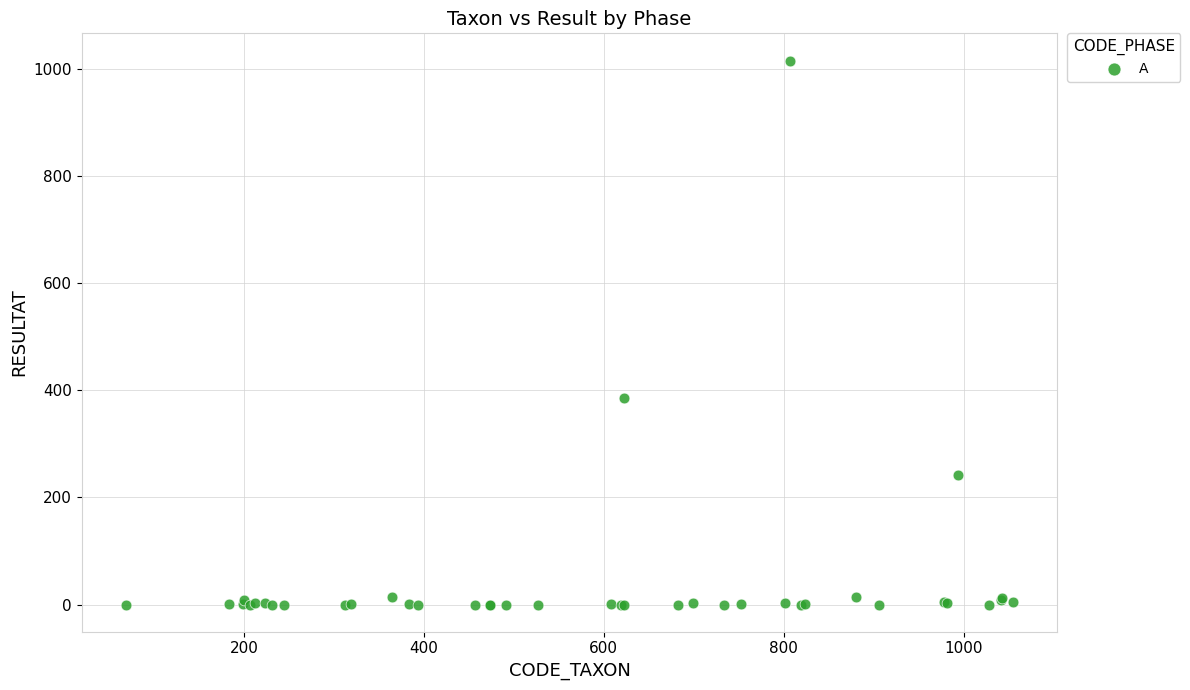

What Y value in the scatter plot is closest to 507?

386